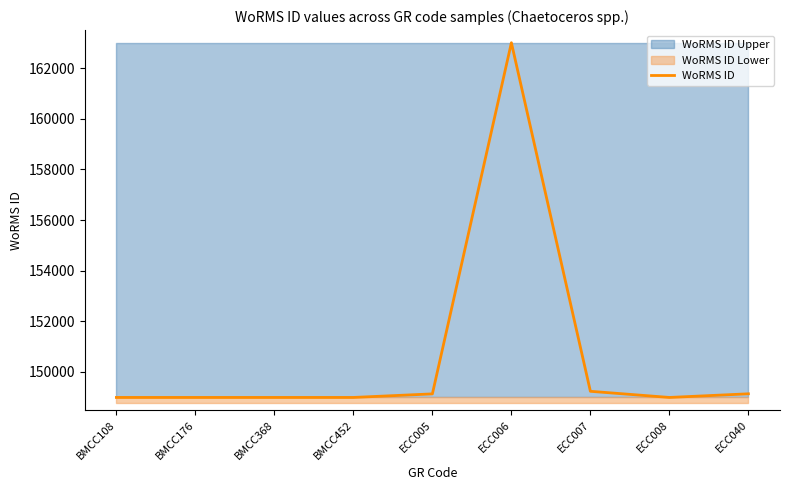

How many points are higher than both their immediate neighbors (excluding endpoints)?

1